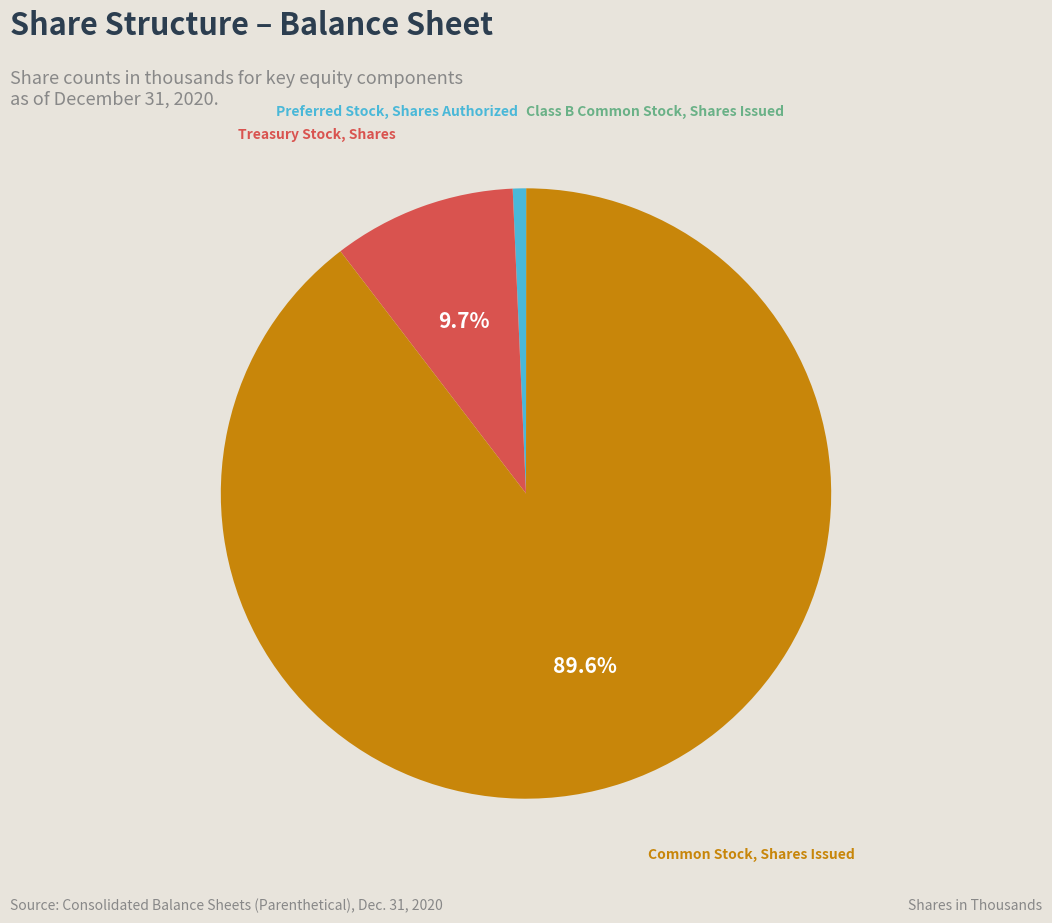

Is there any slice that represents more than half of the pie?

Yes